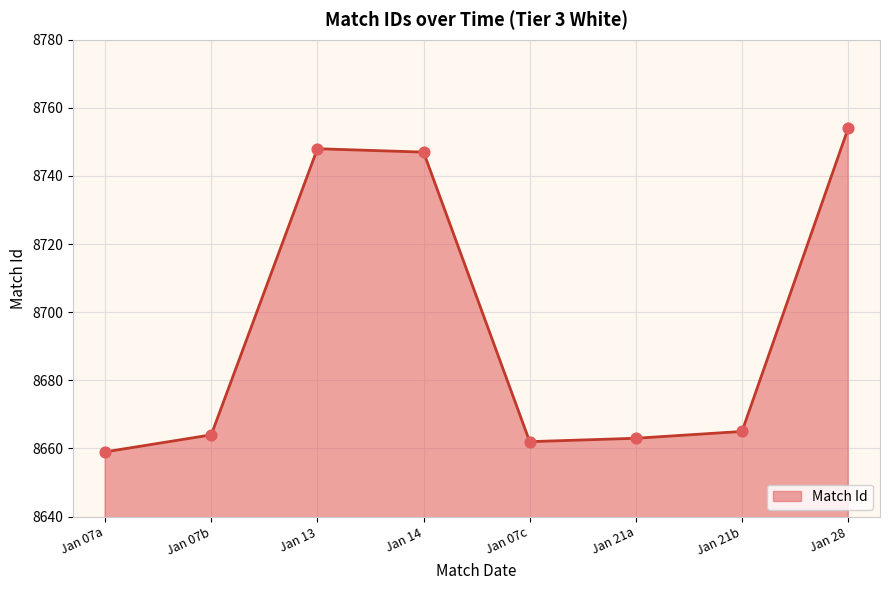

What is the change in value from Jan 07a to Jan 21b?

+6